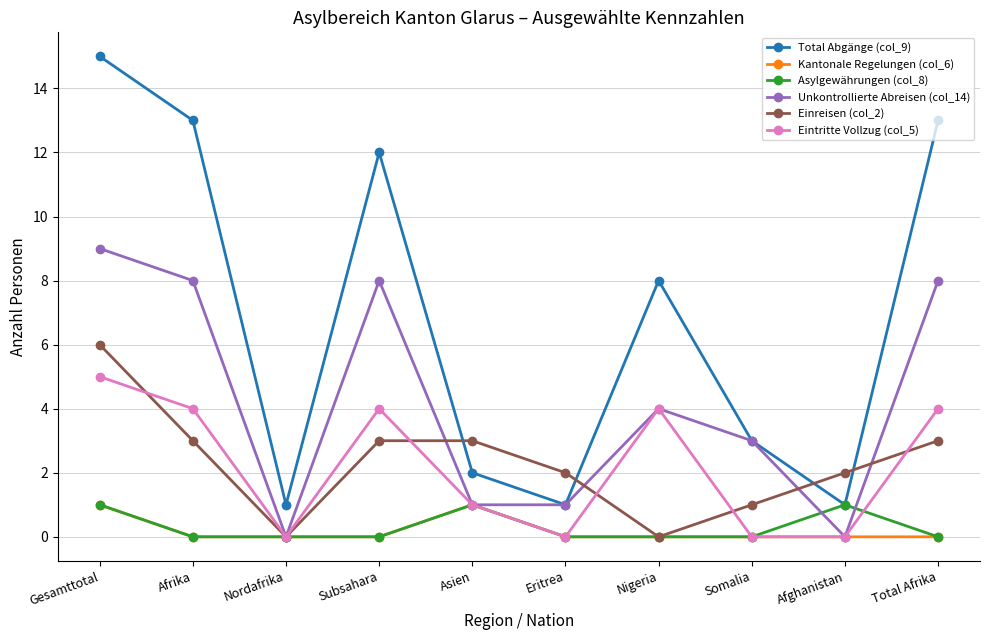

Which series has the largest range (max minus min)?

Total Abgänge (col_9)